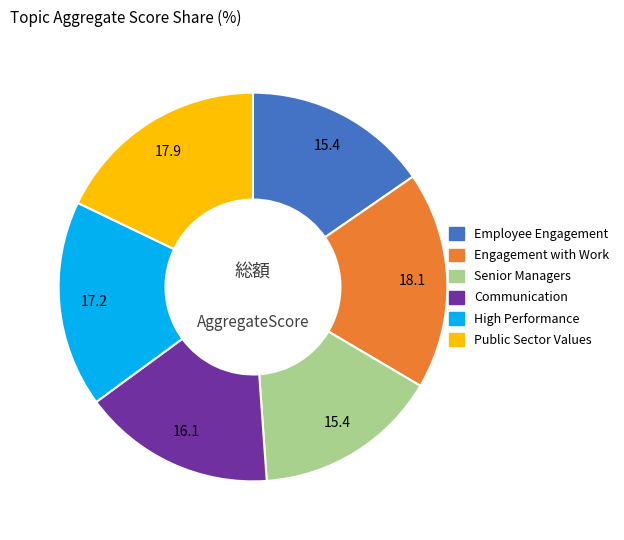

How many slices are in this pie chart?

6